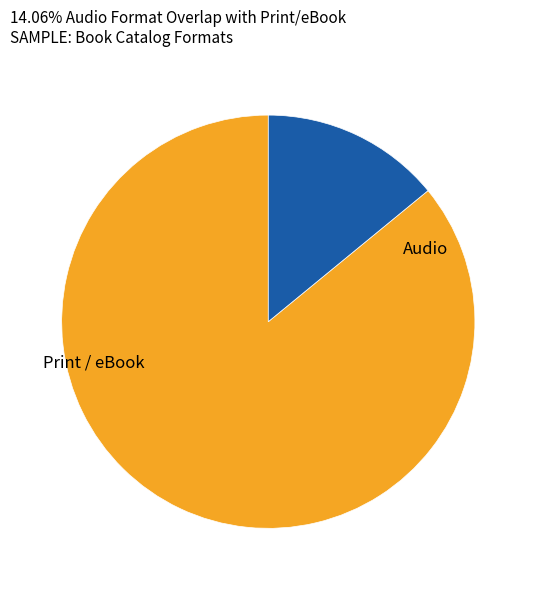

Rank the categories by value from lowest to highest.

Audio, Print / eBook